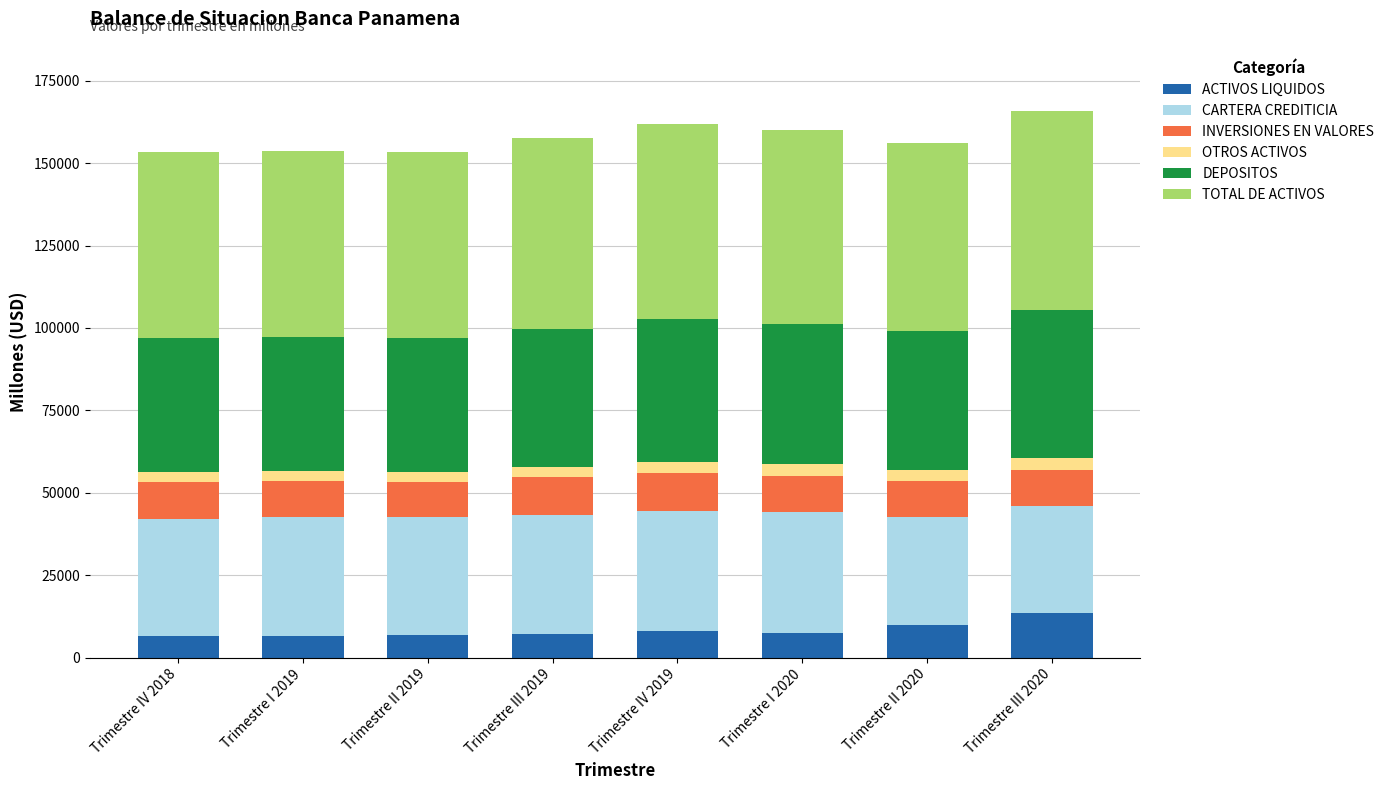

Which category has the highest value in the ACTIVOS LIQUIDOS series?

Trimestre III 2020